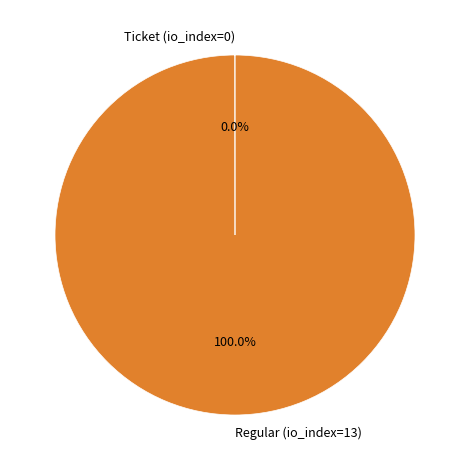

Which category accounts for the majority?

Regular (io_index=13)